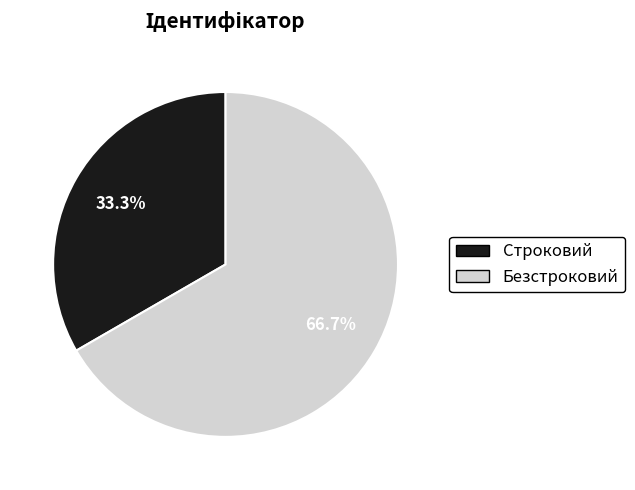

To the nearest percent, what percentage of the pie is Строковий?

33%